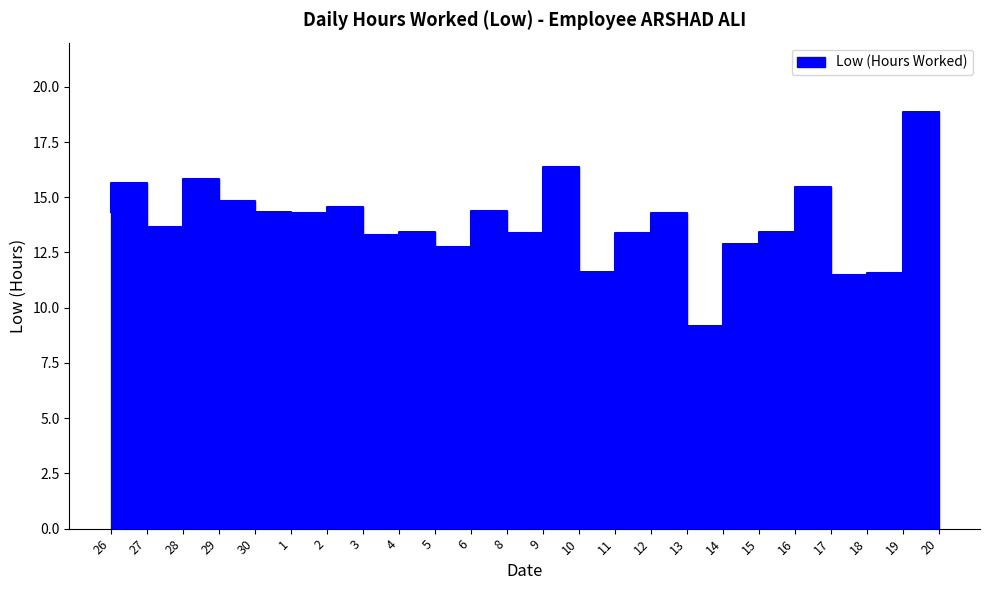

Is this an area chart (filled region under the line)?

No